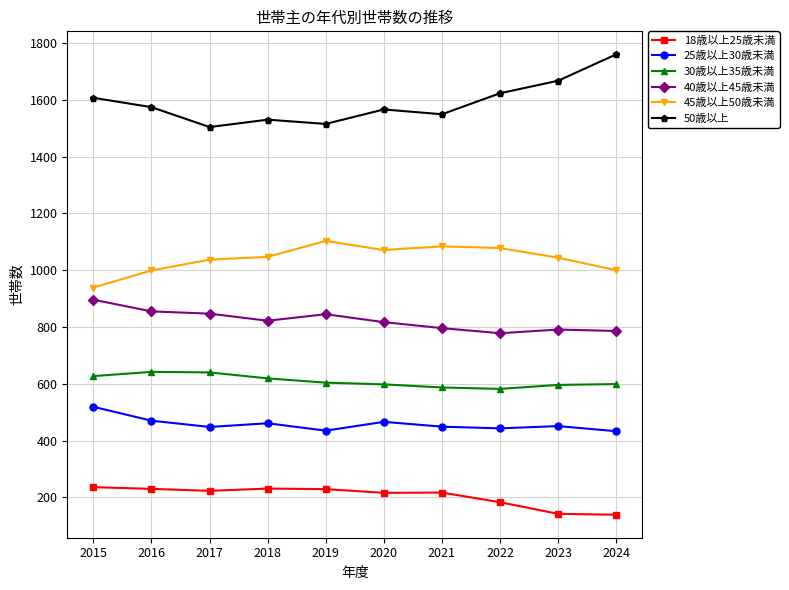

What is the total value across all series at 2017?

4699